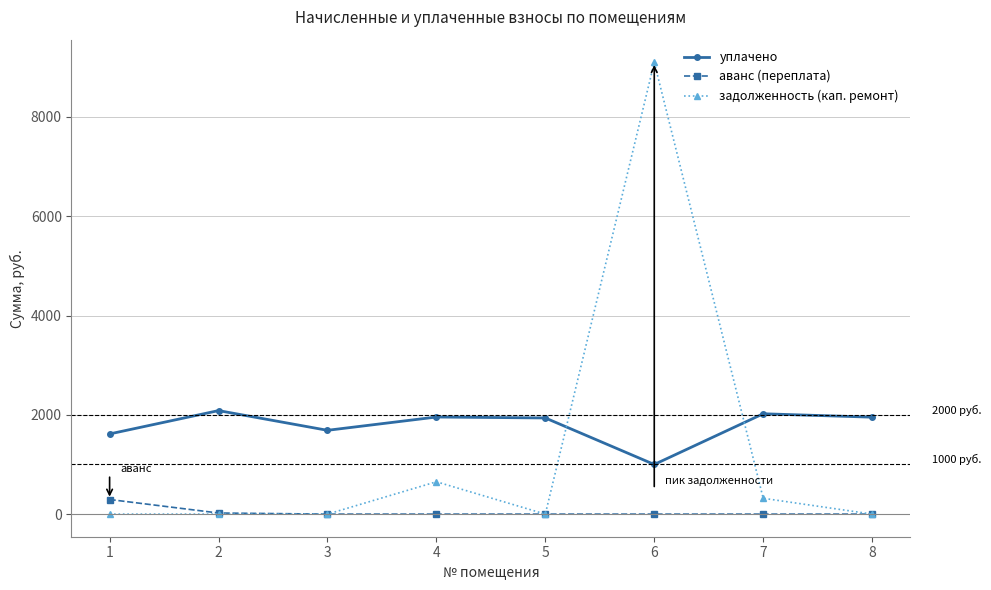

True or false: аванс (переплата) and уплачено cross at least once.

False